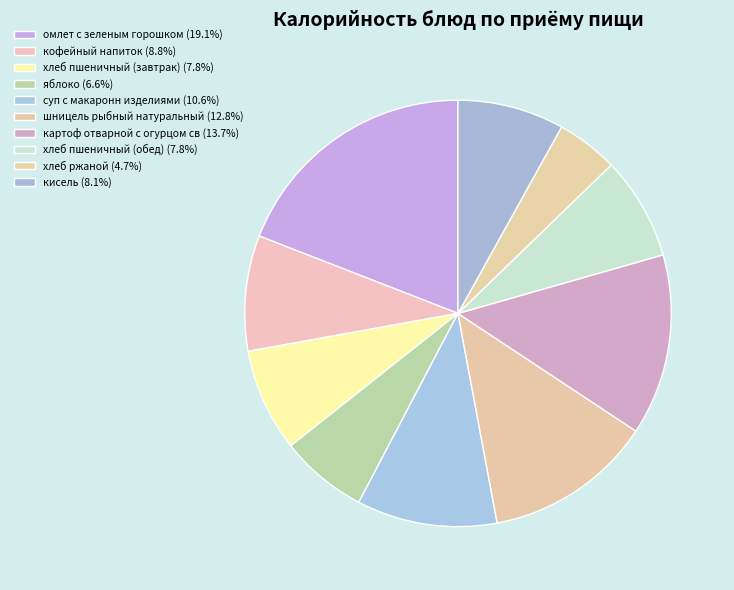

True or false: омлет с зеленым горошком accounts for 19% of the total.

True